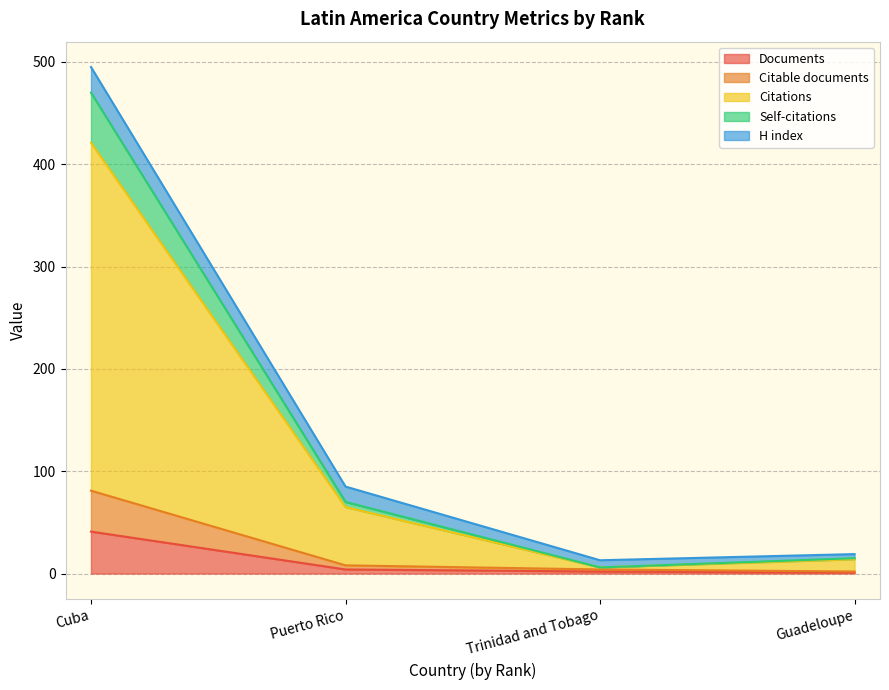

True or false: Citable documents and Citations cross at least once.

False